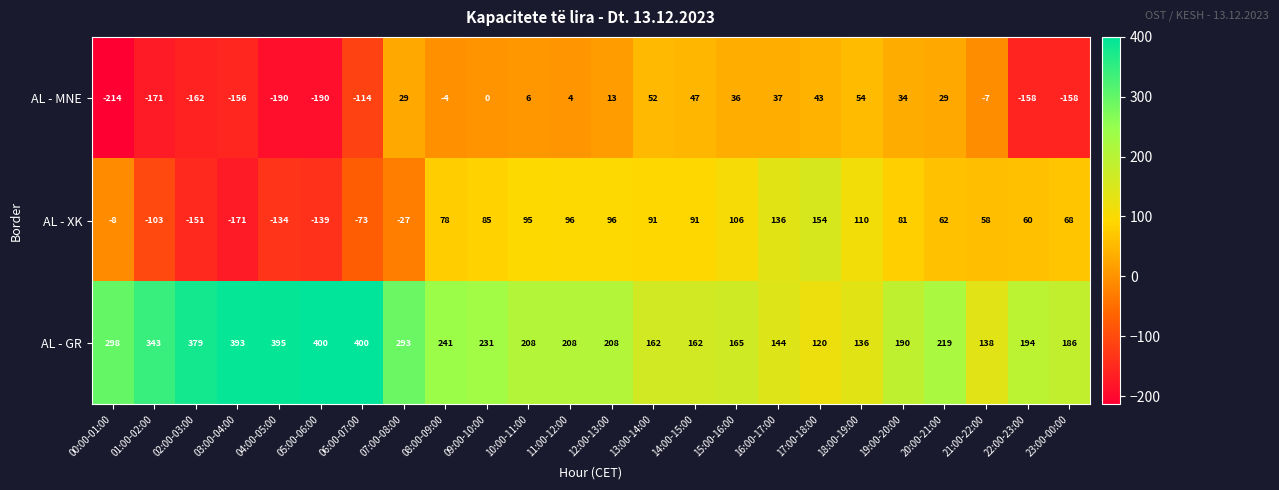

Which series has the largest total across all categories?

AL - GR